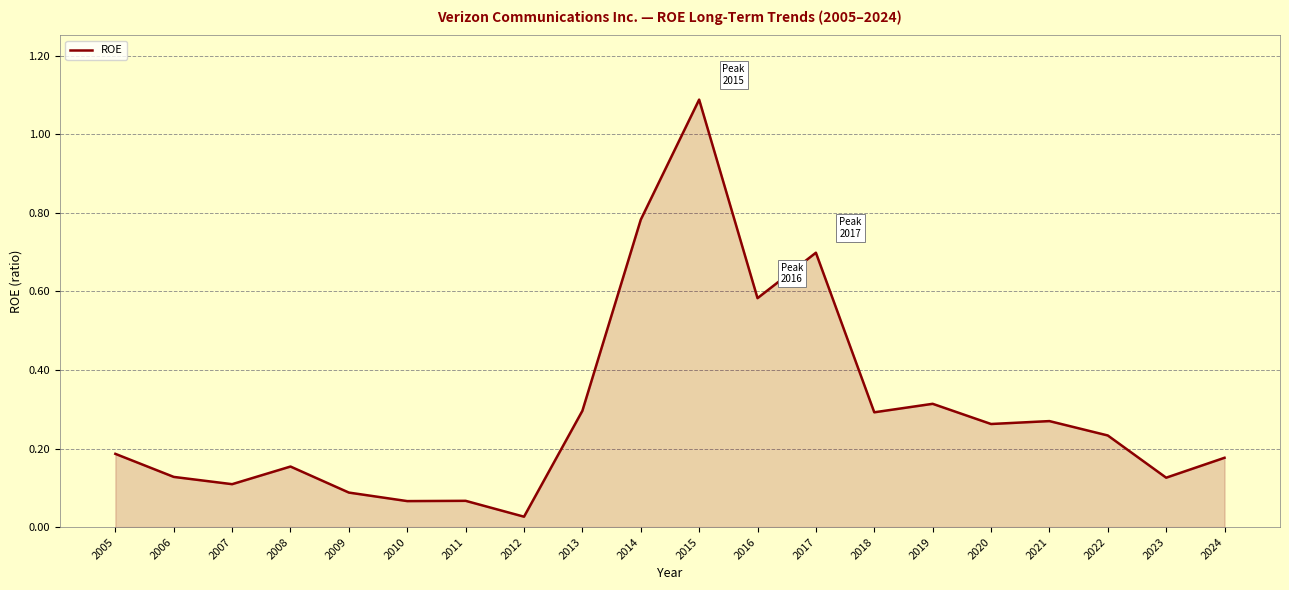

Between 2006 and 2018, which is larger?

2018